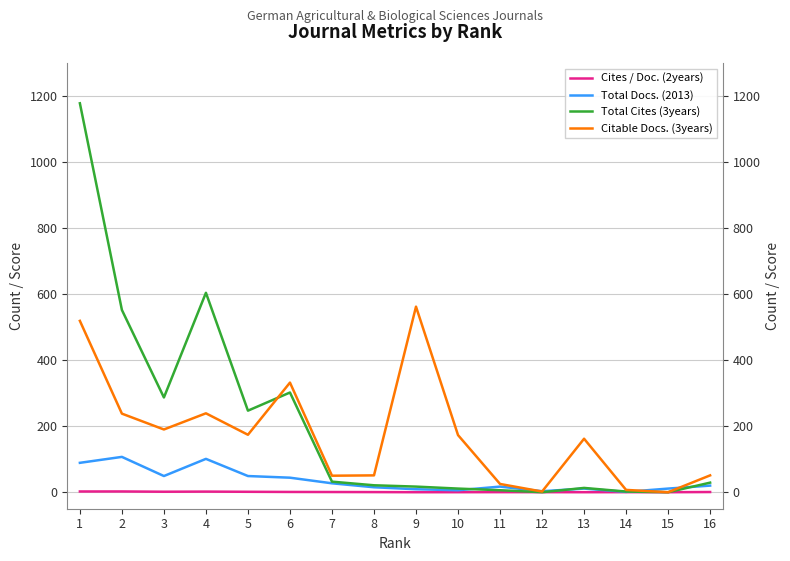

The Cites / Doc. (2years) series shows 0.6 at 16. True or false?

True